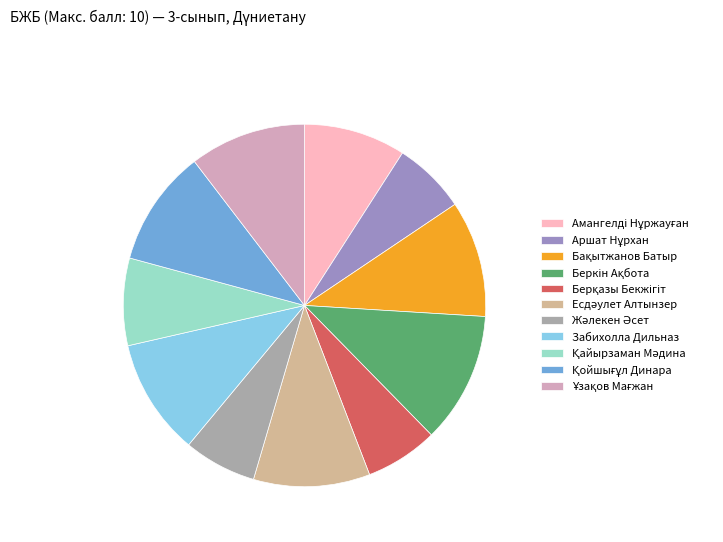

Is there any slice that represents more than half of the pie?

No